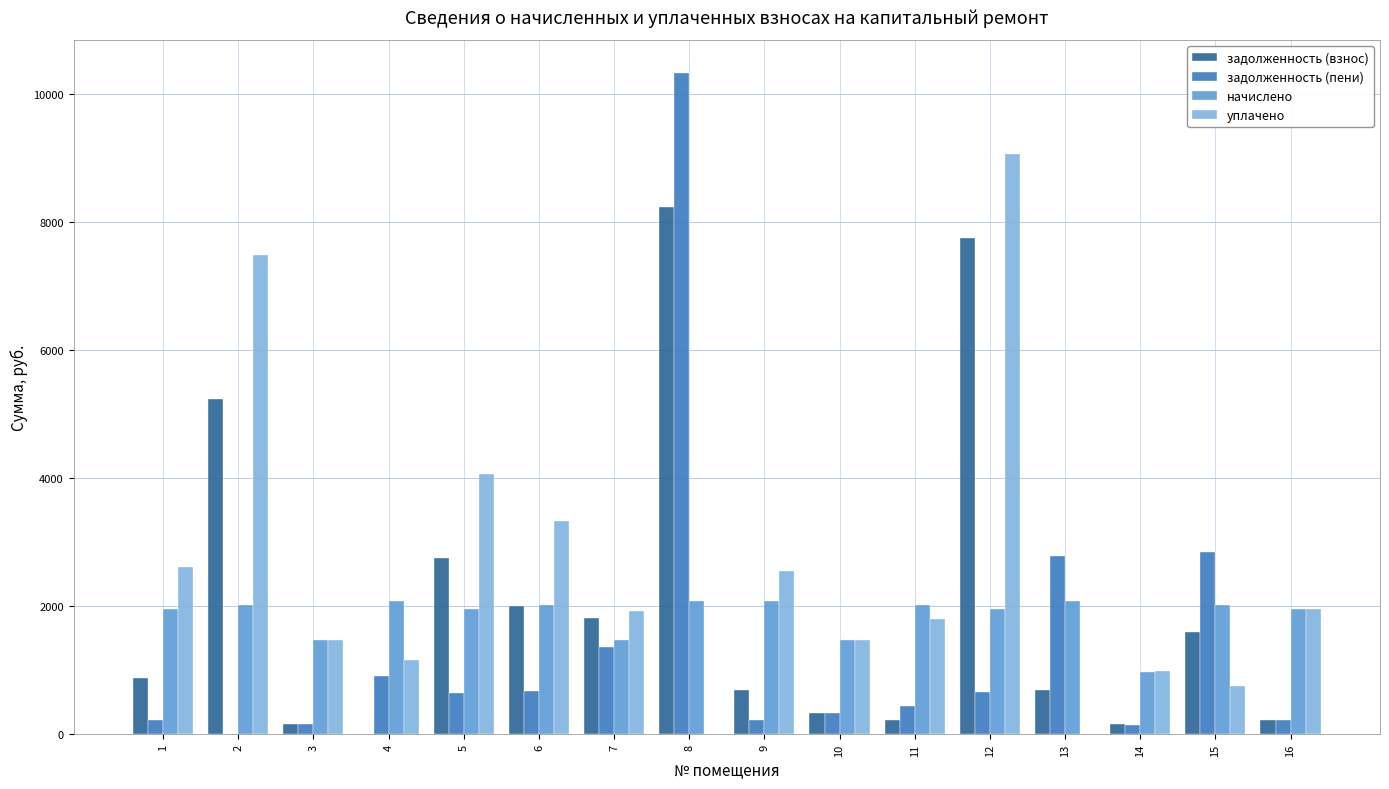

Is it true that начислено equals 2084.9 at 9?

True